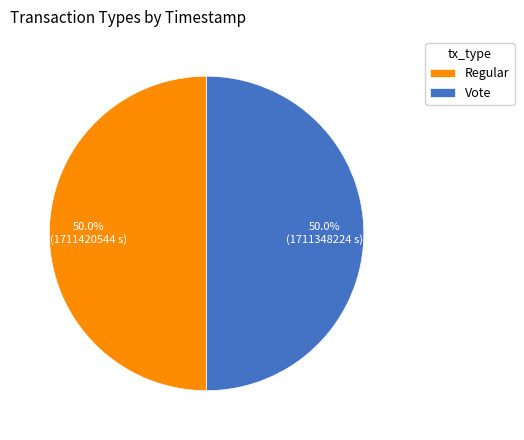

Count the number of slices in the pie.

2